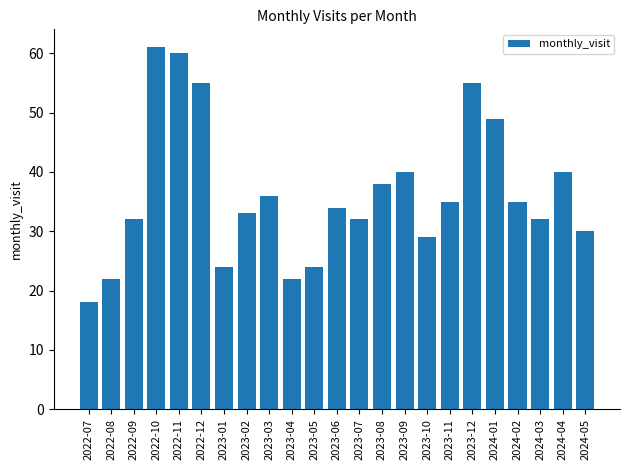

What is the average value?

36